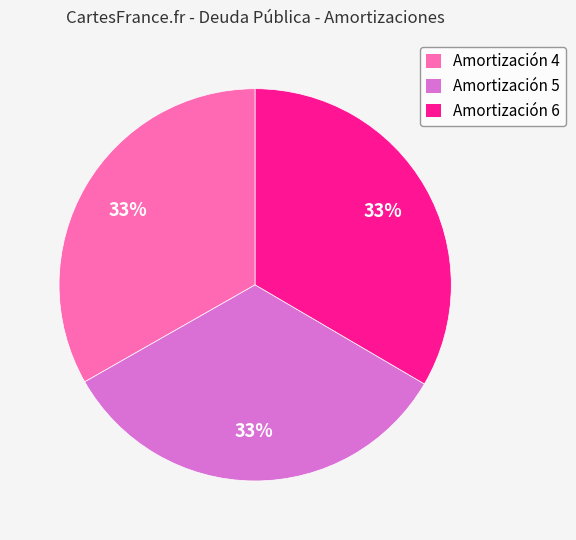

What is the ratio of the value at Amortización 5 to the value at Amortización 4?

1.0